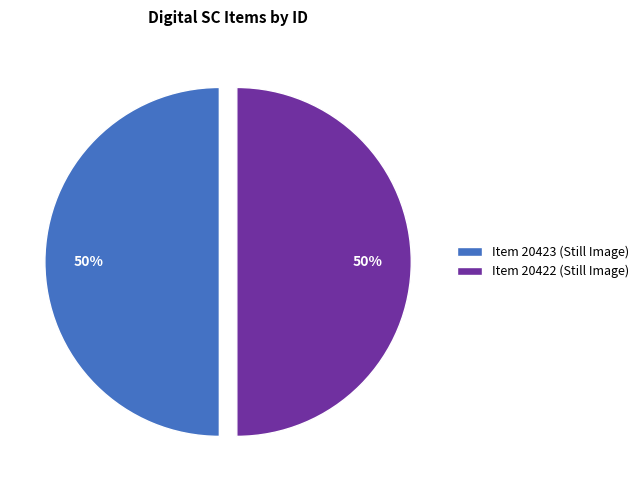

To the nearest percent, what is the combined percentage of Item 20422 (Still Image) and Item 20423 (Still Image)?

100%